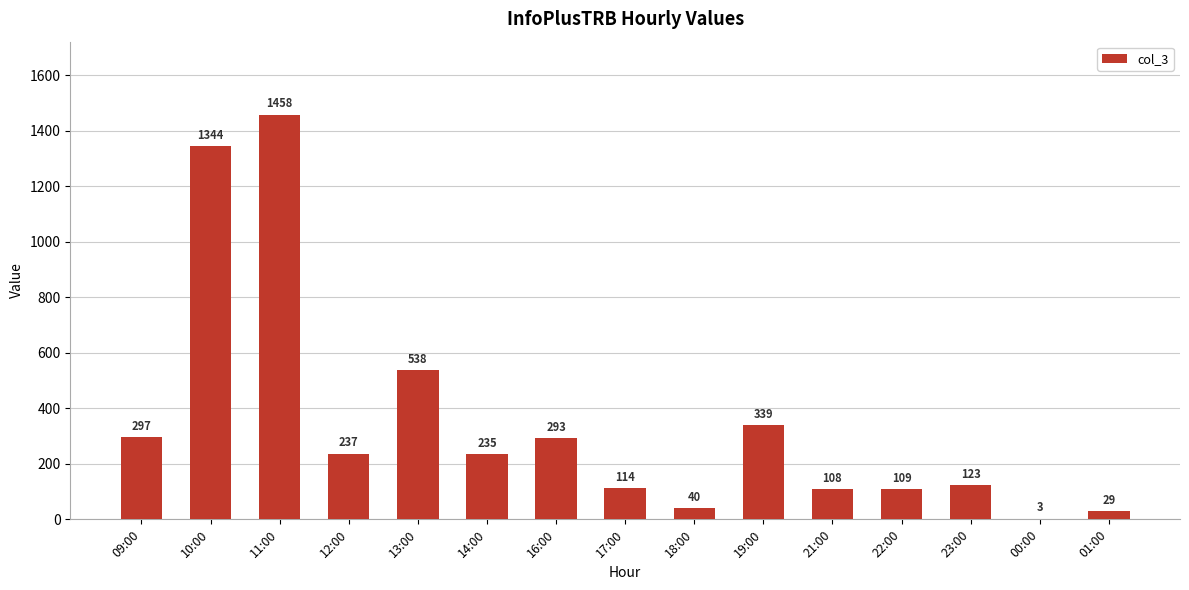

Reading left to right, what are all the values shown in this chart?

297	1344	1458	237	538	235	293	114	40	339	108	109	123	3	29